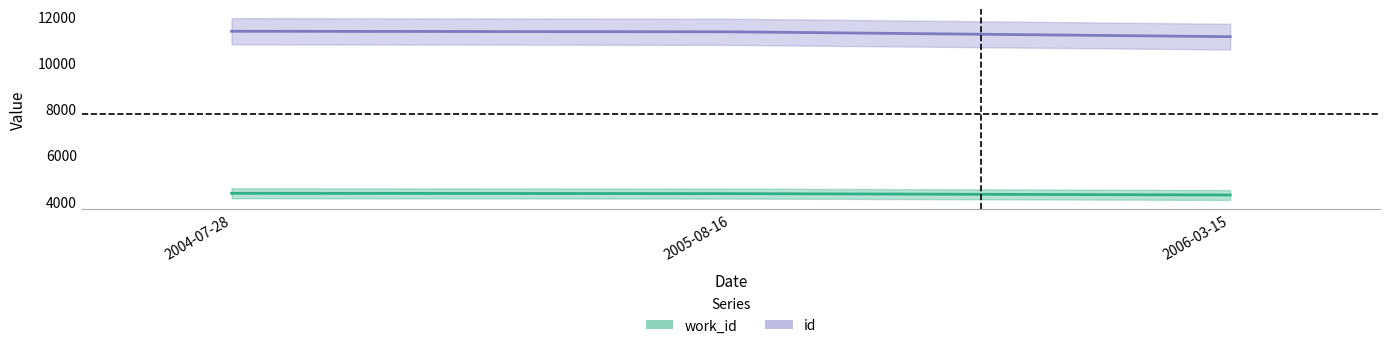

Reading left to right, extract all data points from this chart.

work_id: 4339	4324	4264
id: 11346	11322	11112